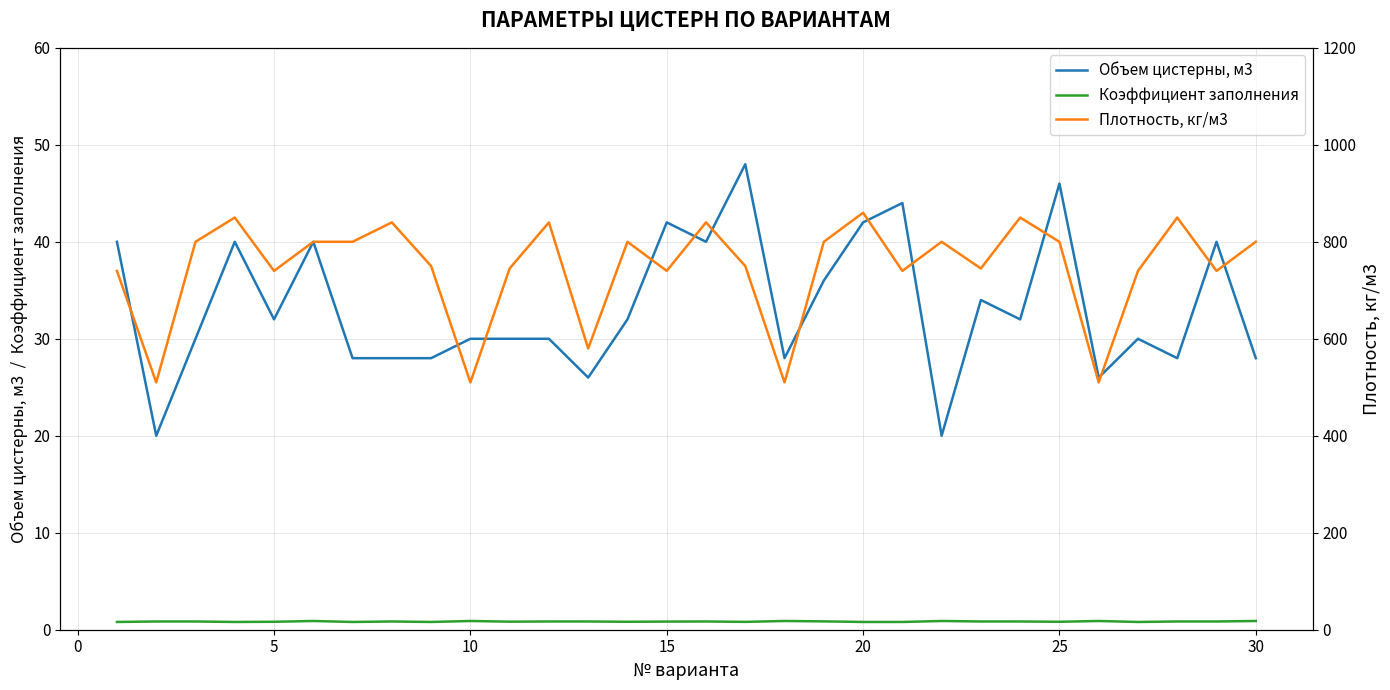

Is it true that Коэффициент заполнения equals 0.8 at 5?

True